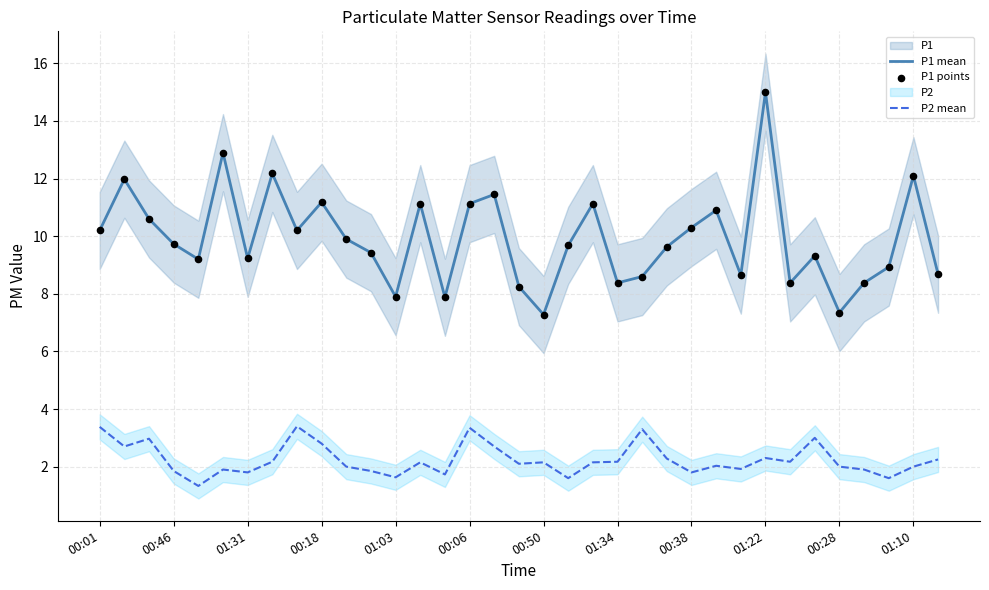

Which series has the largest Y range (max minus min)?

P1 mean